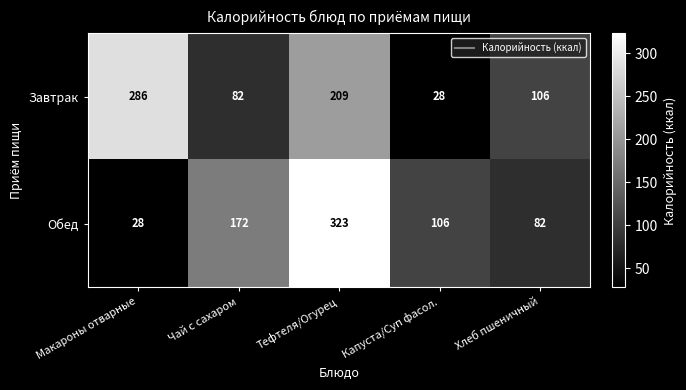

What is the difference between the maximum and minimum values in the Обед series?

295